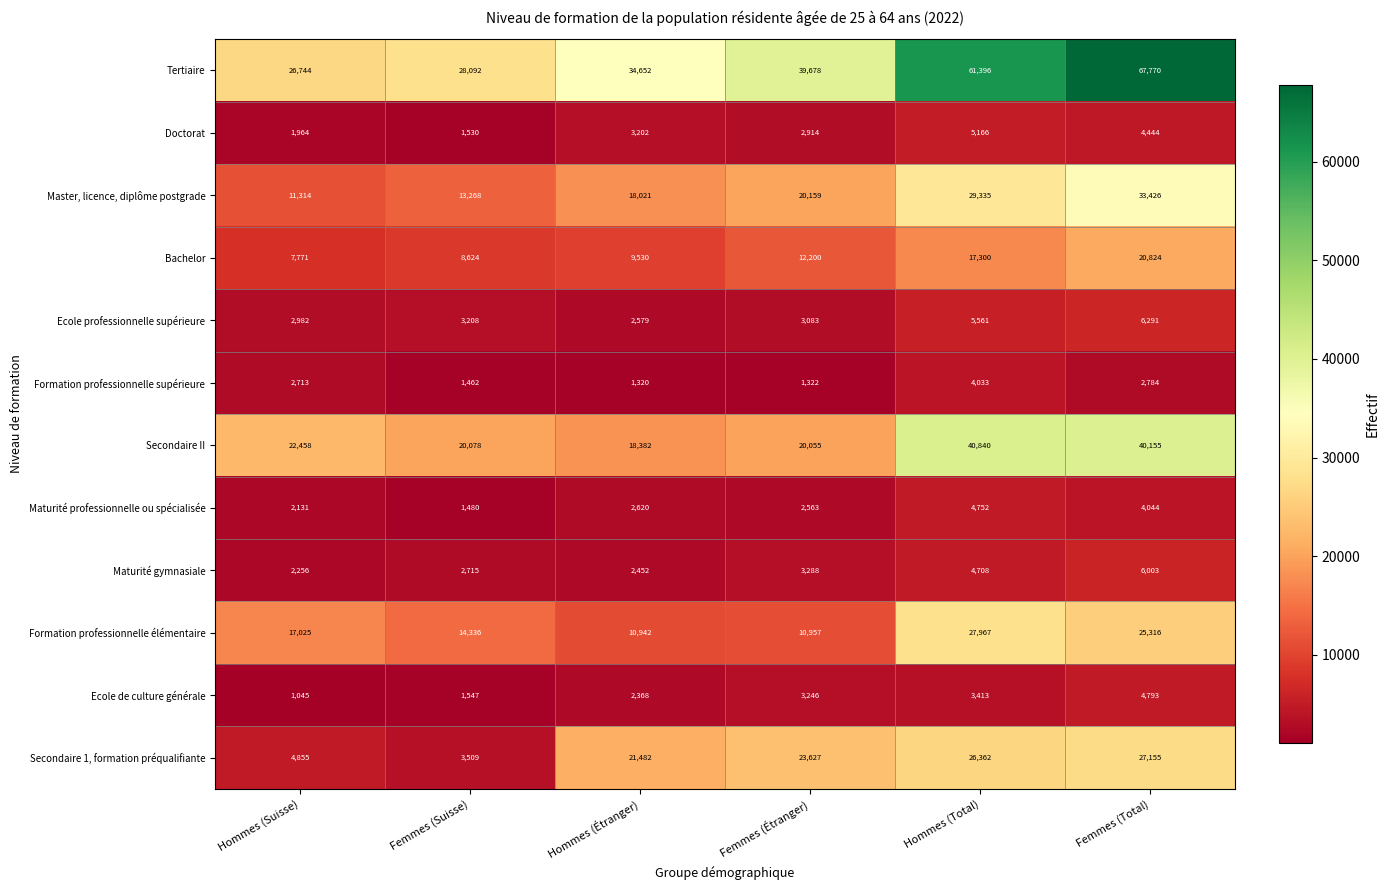

The Ecole professionnelle supérieure series shows 3083 at Femmes (Étranger). True or false?

True